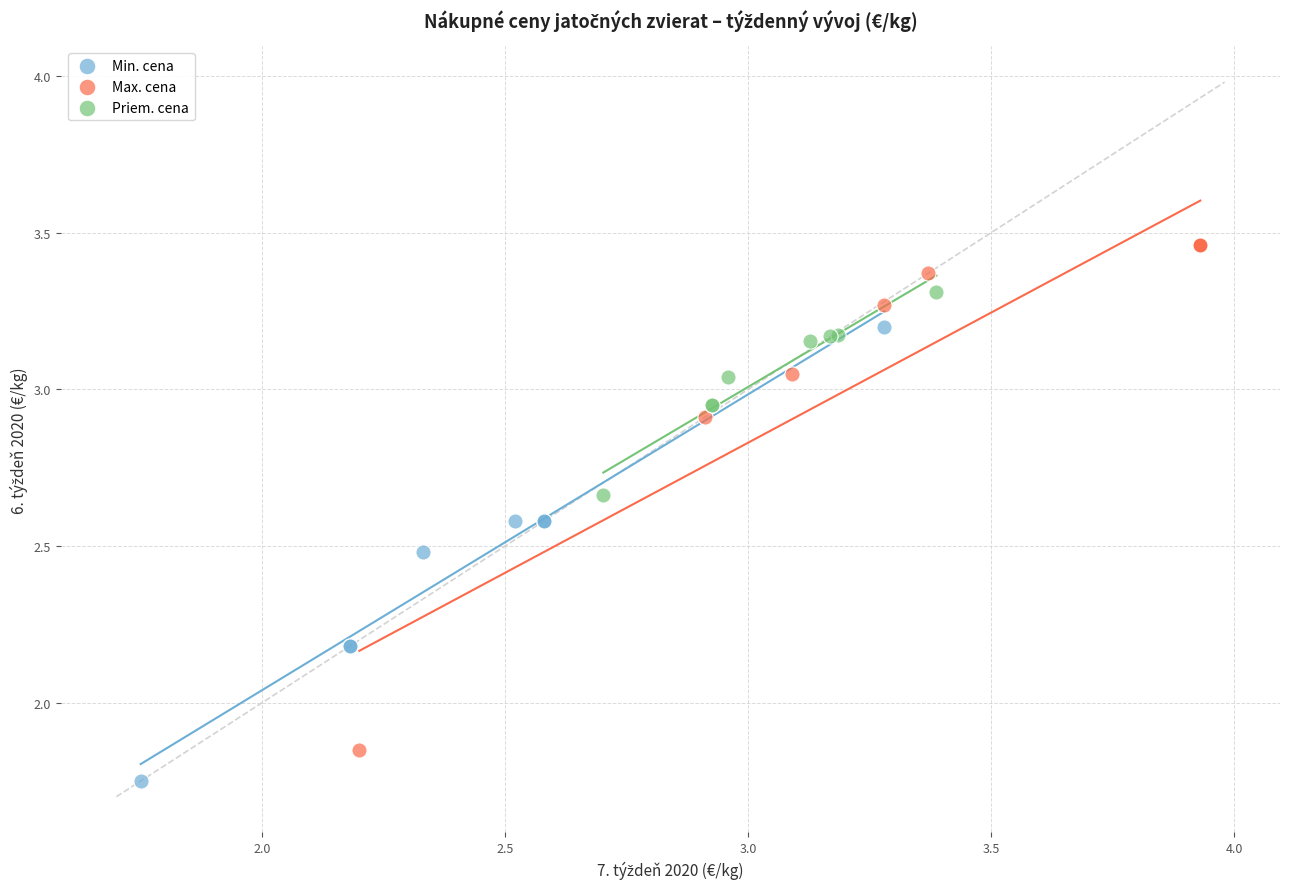

What are all the series names shown in the legend?

Min. cena, Max. cena, Priem. cena